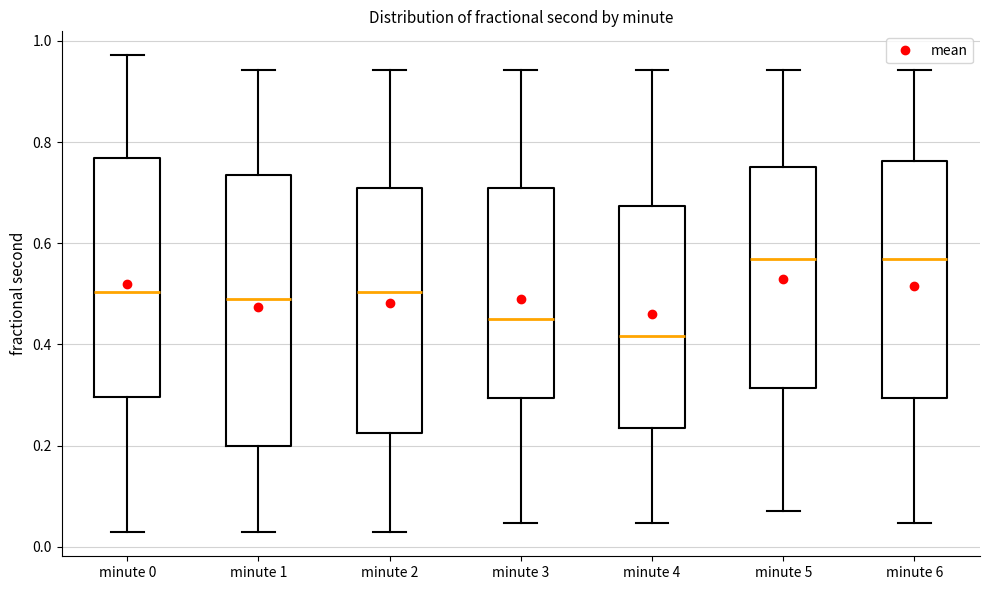

Reading left to right, transcribe this box plot: for each box, give where its median line is, the range the box spans, and where its two whiskers end, as read against the y-axis. The values are not printed on the chart, so give them approximately, as read against the axis.

minute 0: median 0.50, box 0.30 to 0.76, whiskers 0.02 to 0.98
minute 1: median 0.50, box 0.20 to 0.74, whiskers 0.02 to 0.94
minute 2: median 0.50, box 0.22 to 0.70, whiskers 0.02 to 0.94
minute 3: median 0.46, box 0.30 to 0.70, whiskers 0.04 to 0.94
minute 4: median 0.42, box 0.24 to 0.68, whiskers 0.04 to 0.94
minute 5: median 0.56, box 0.32 to 0.76, whiskers 0.08 to 0.94
minute 6: median 0.56, box 0.30 to 0.76, whiskers 0.04 to 0.94